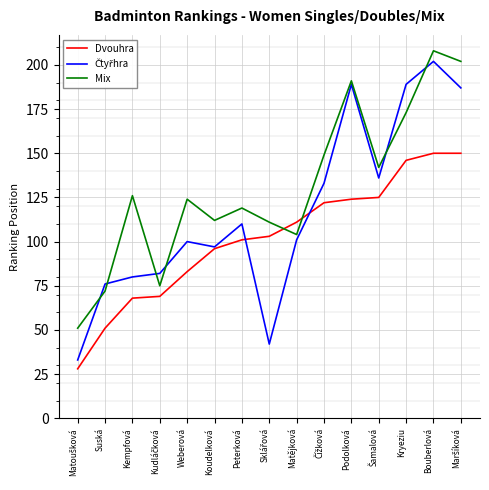

The value of Dvouhra at Kempfová is 68. True or false?

True